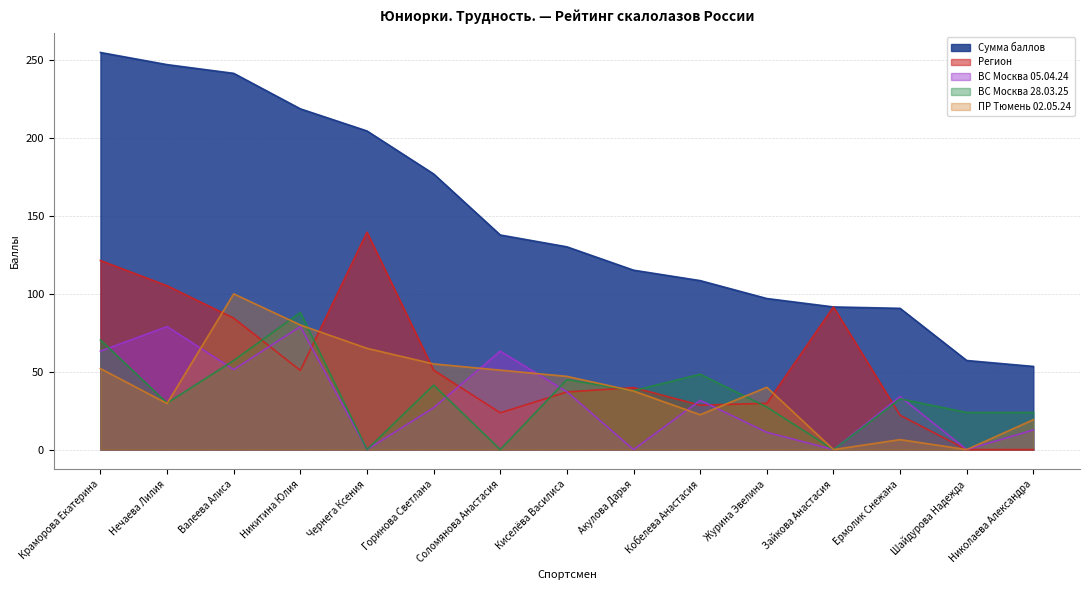

How many interior local valleys does the ВС Москва 05.04.24 series have?

5